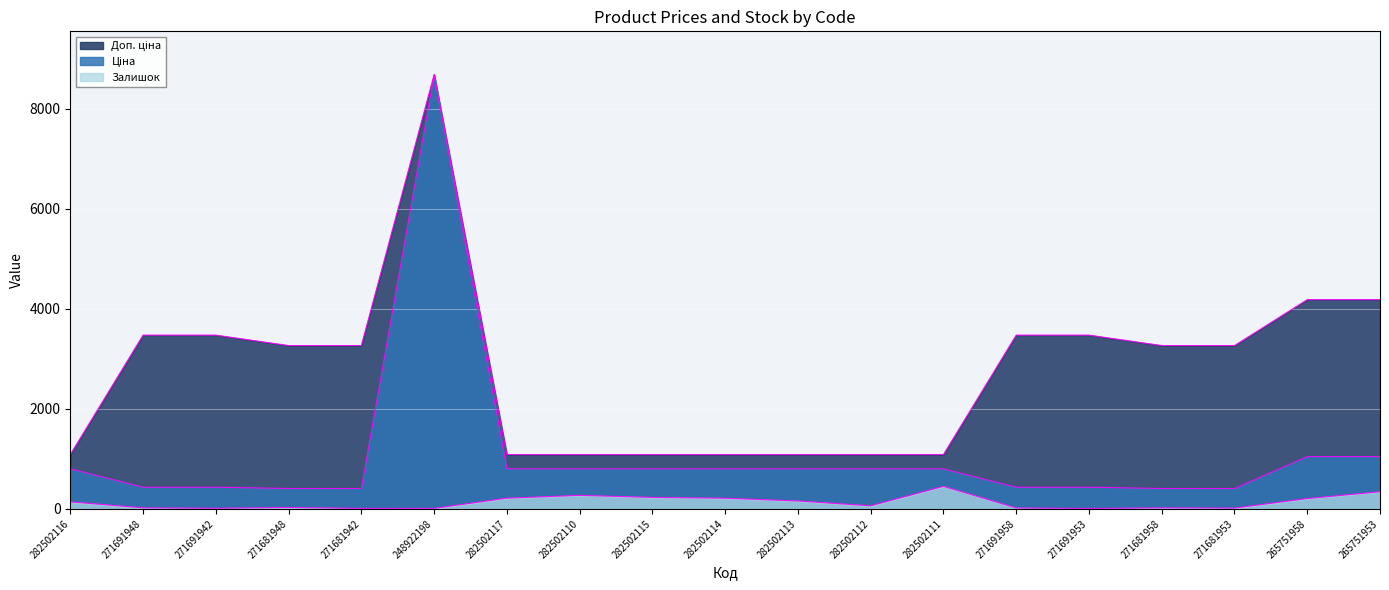

Reading left to right, transcribe all the data shown in this chart.

Ціна: 802.1	434.3	434.3	408.2	408.2	8679.5	802.1	802.1	802.1	802.1	802.1	802.1	802.1	434.3	434.3	408.2	408.2	1046.0	1046.0
Доп. ціна: 1087.0	3474.1	3474.1	3265.8	3265.8	8679.5	1087.0	1087.0	1087.0	1087.0	1087.0	1087.0	1087.0	3474.1	3474.1	3265.8	3265.8	4184.0	4184.0
Залишок: 141.0	22.0	13.0	30.0	10.0	11.0	215.0	271.0	230.0	214.0	159.0	62.0	451.0	19.0	9.0	22.0	17.0	207.0	343.0